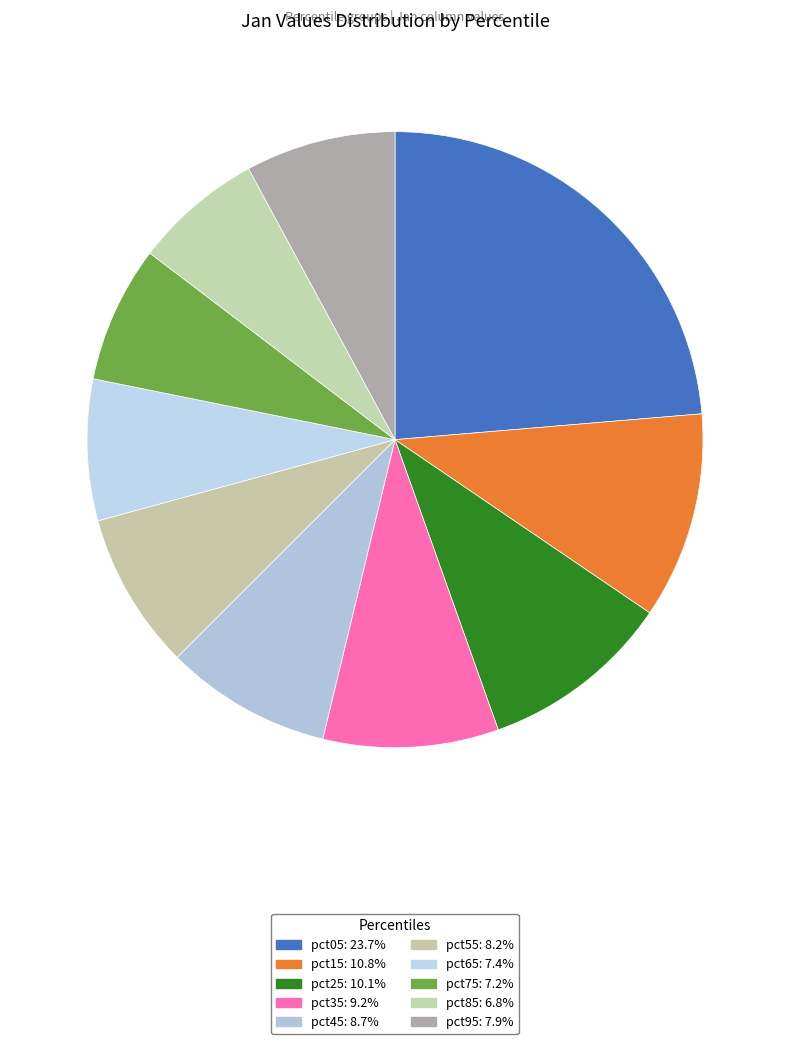

What is the largest slice in the pie chart?

pct05